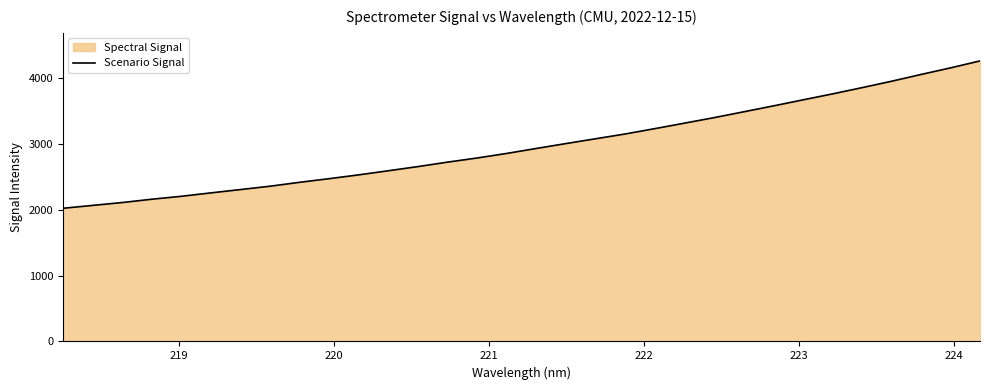

What is the minimum value shown in the chart?

2023.0